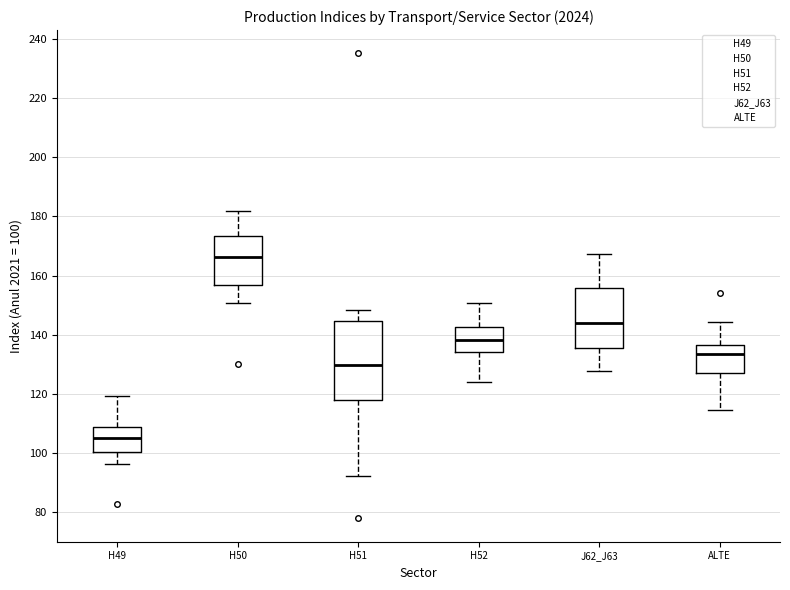

Where is the upper edge of the box for H52 on the y-axis? The values are not printed on the chart, so give them approximately, as read against the axis.

142